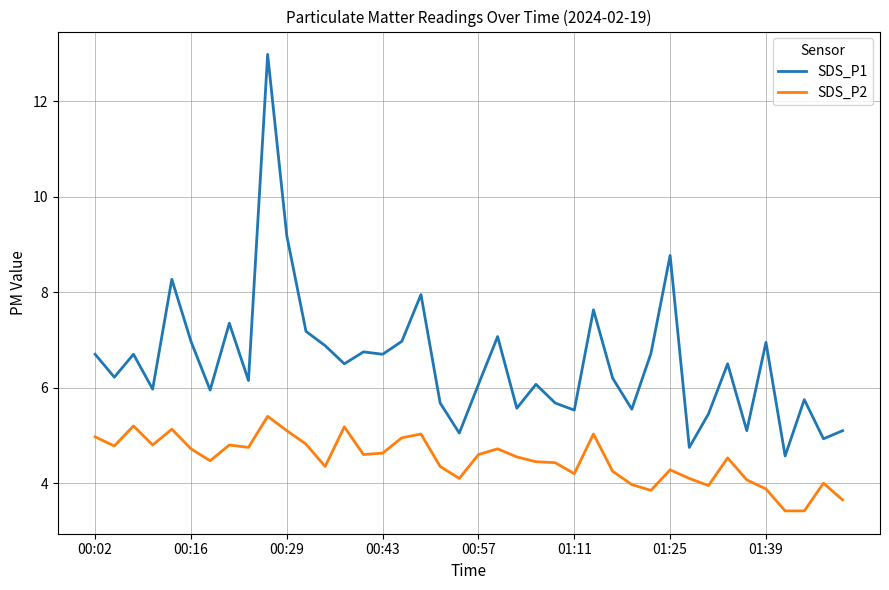

What is the maximum value for SDS_P2?

5.4